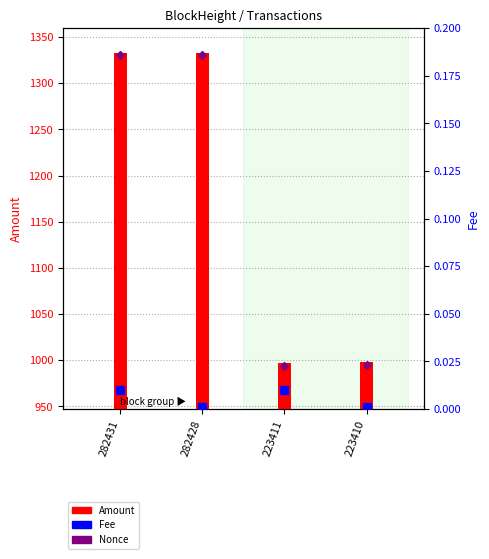

Are the bars horizontal?

No